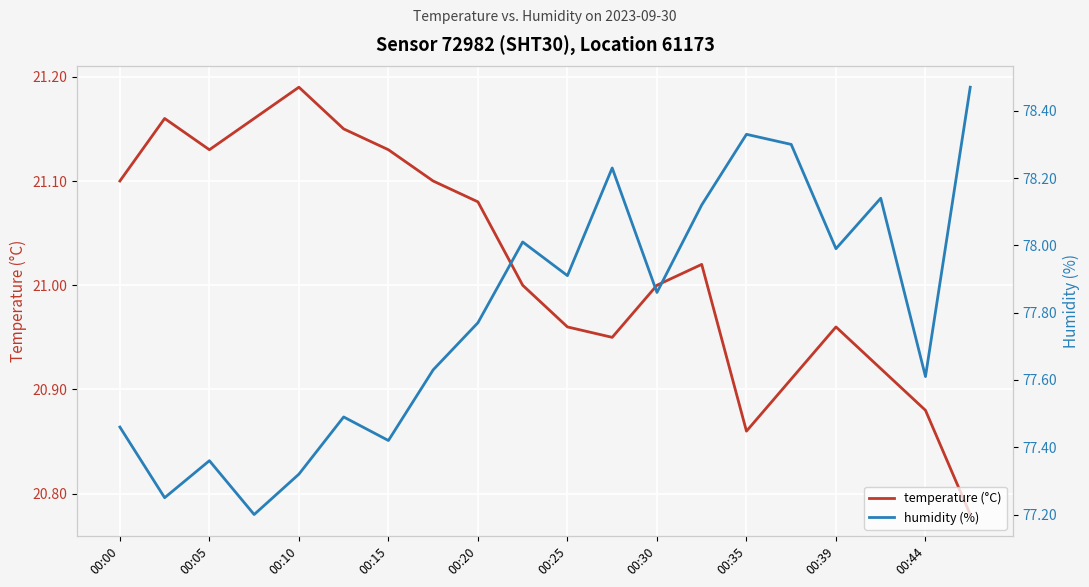

In temperature (°C), how many points are higher than both neighbors (excluding endpoints)?

4